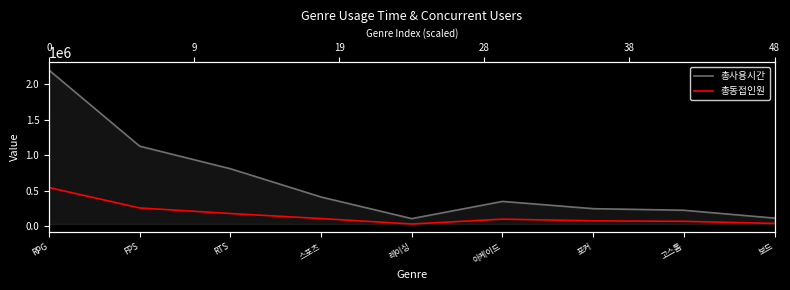

What is the value of the 총동접인원 point at the 6th from the left?

97437.0